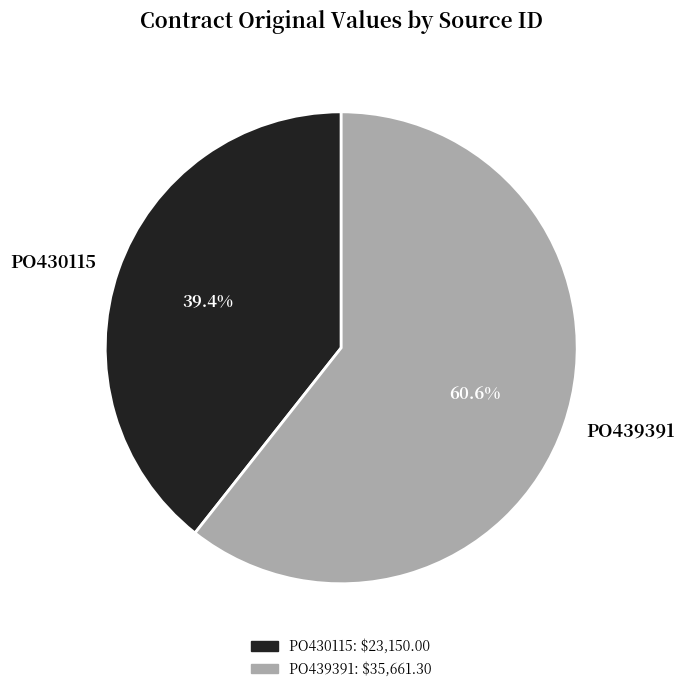

What is the largest slice in the pie chart?

PO439391